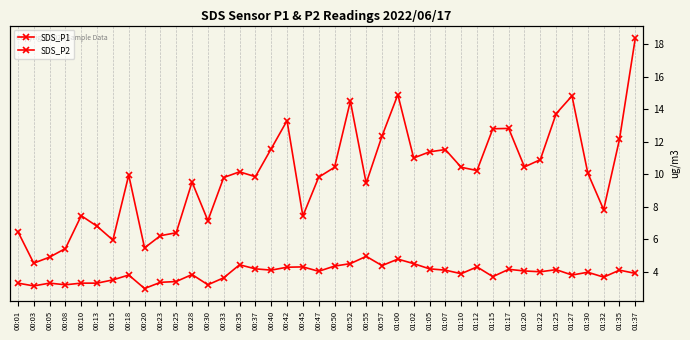

What position from the left is 00:42?

18